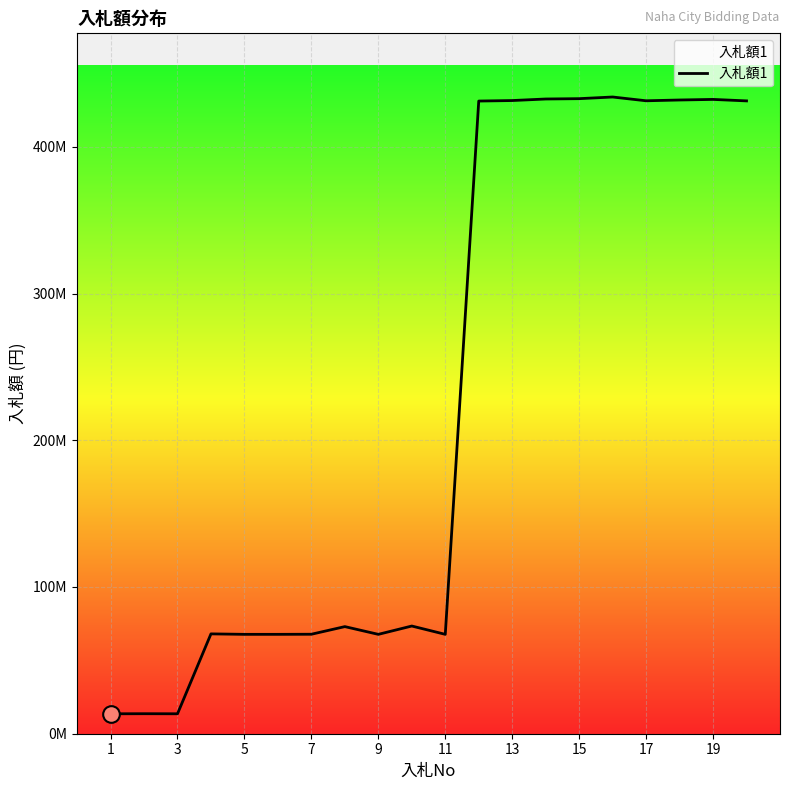

Does the chart display data point markers on the line(s)?

No